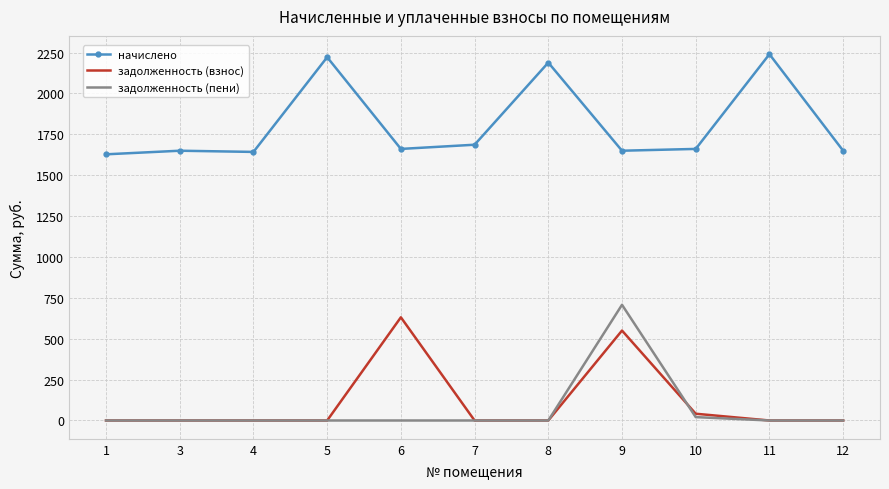

What is the difference between the highest and lowest values at 11?

2239.9